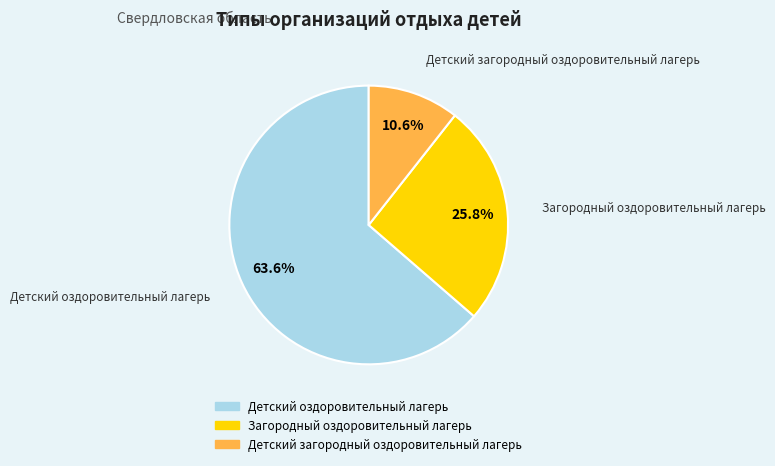

Rank the categories by value from lowest to highest.

Детский загородный оздоровительный лагерь, Загородный оздоровительный лагерь, Детский оздоровительный лагерь